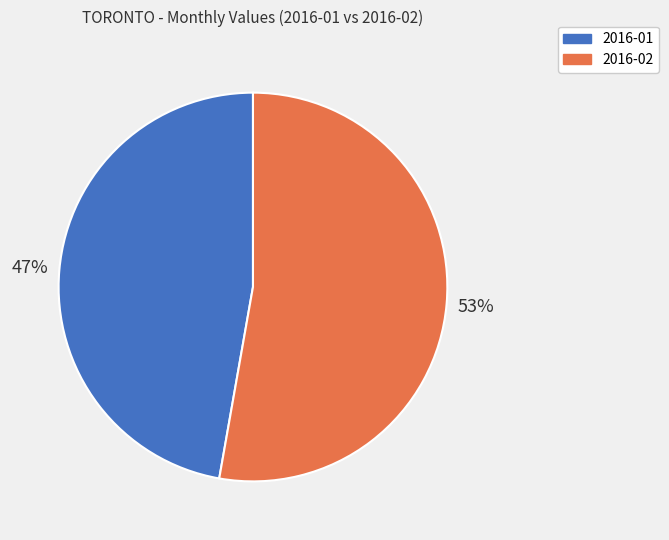

Does 2016-02 account for over 50% of the chart?

Yes